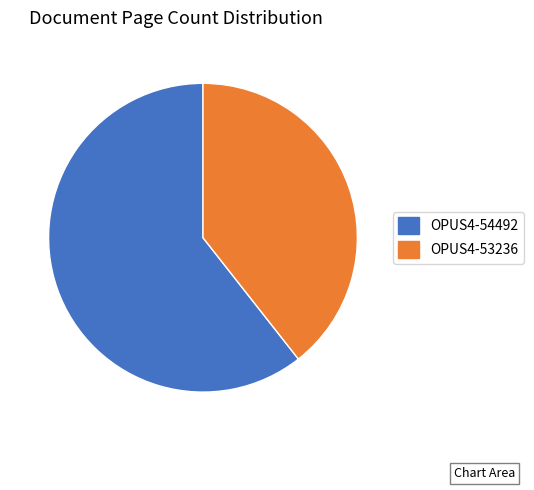

What is the smallest slice in the pie chart?

OPUS4-53236